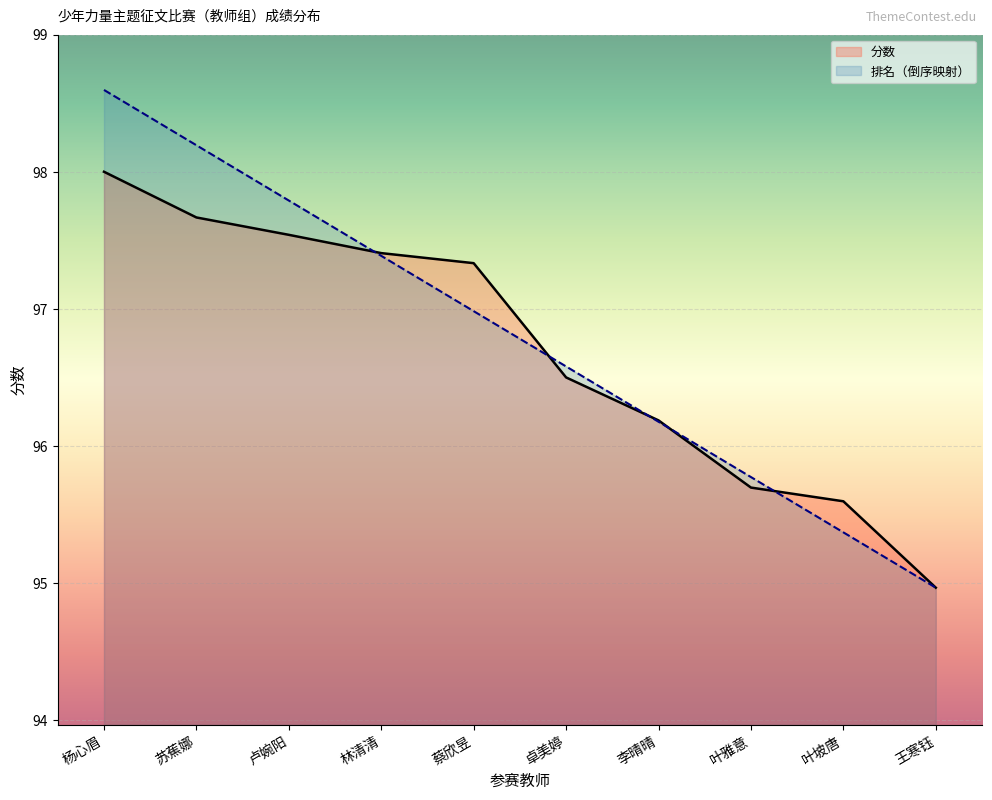

List the series in order of their peak value, lowest first.

分数, 排名